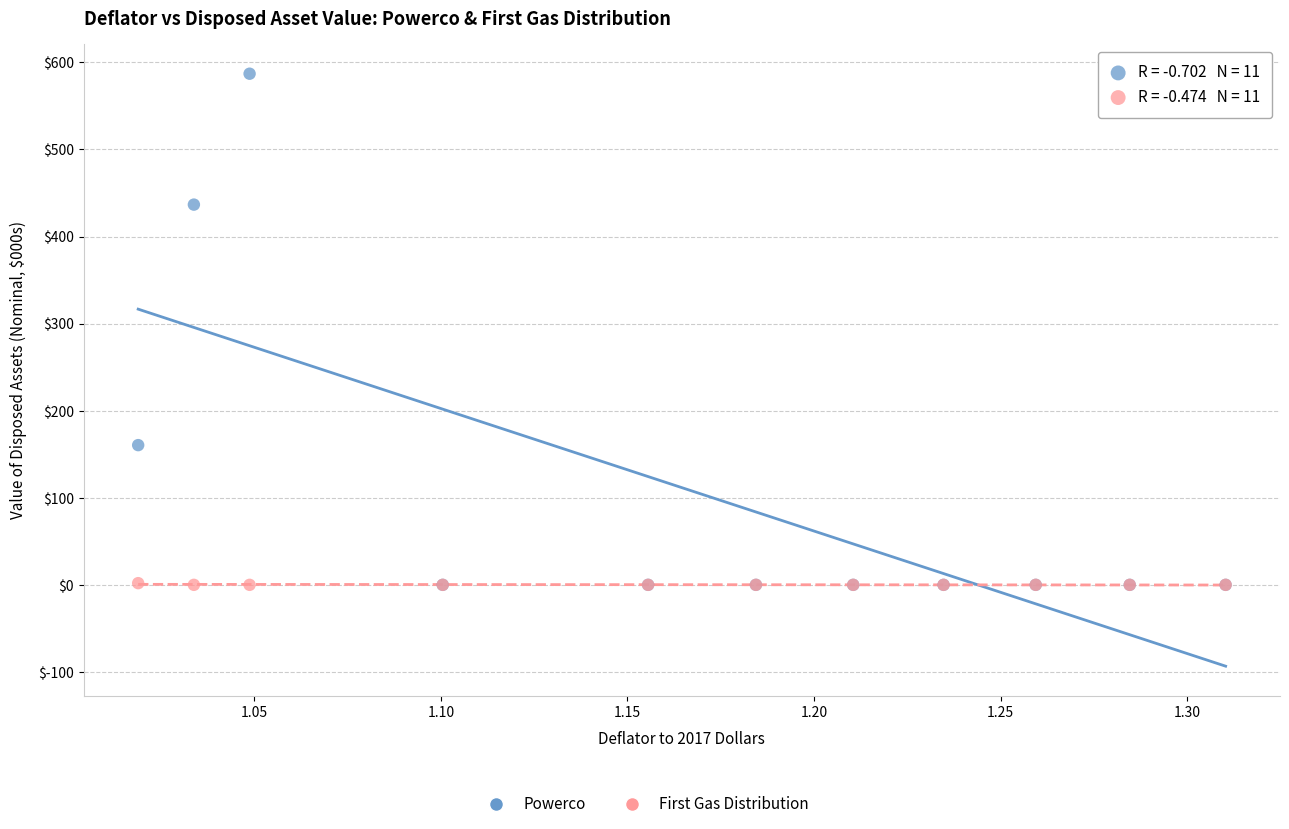

In the Powerco series, what Y value is closest to 293?

160.5